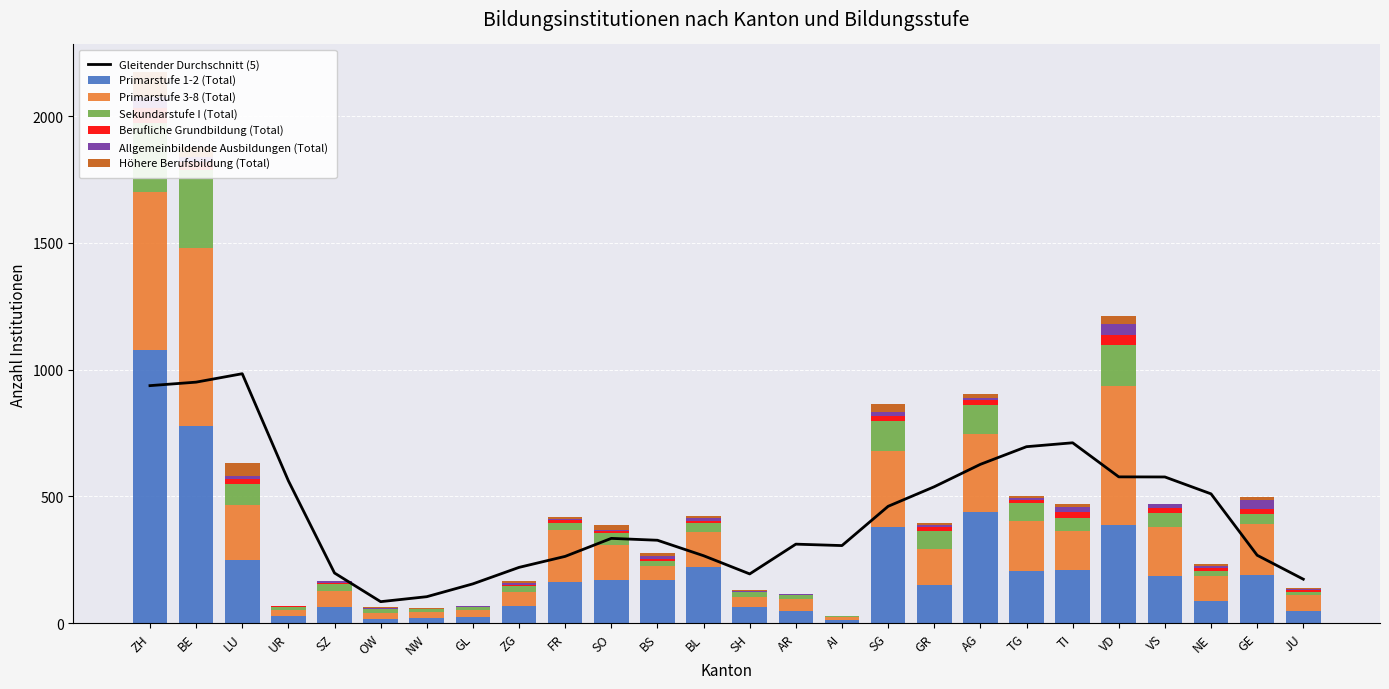

What are all the series names shown in the legend?

Primarstufe 1-2 (Total), Primarstufe 3-8 (Total), Sekundarstufe I (Total), Berufliche Grundbildung (Total), Allgemeinbildende Ausbildungen (Total), Höhere Berufsbildung (Total)